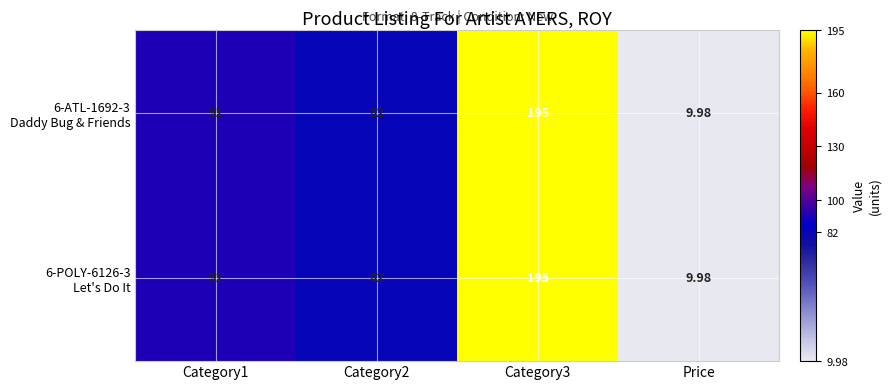

Which label corresponds to the smallest value in the chart?

Price